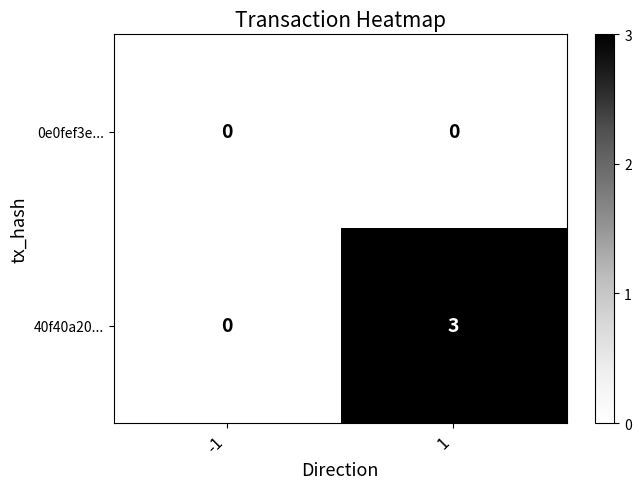

Is it true that 40f40a20... equals 2 at -1?

False